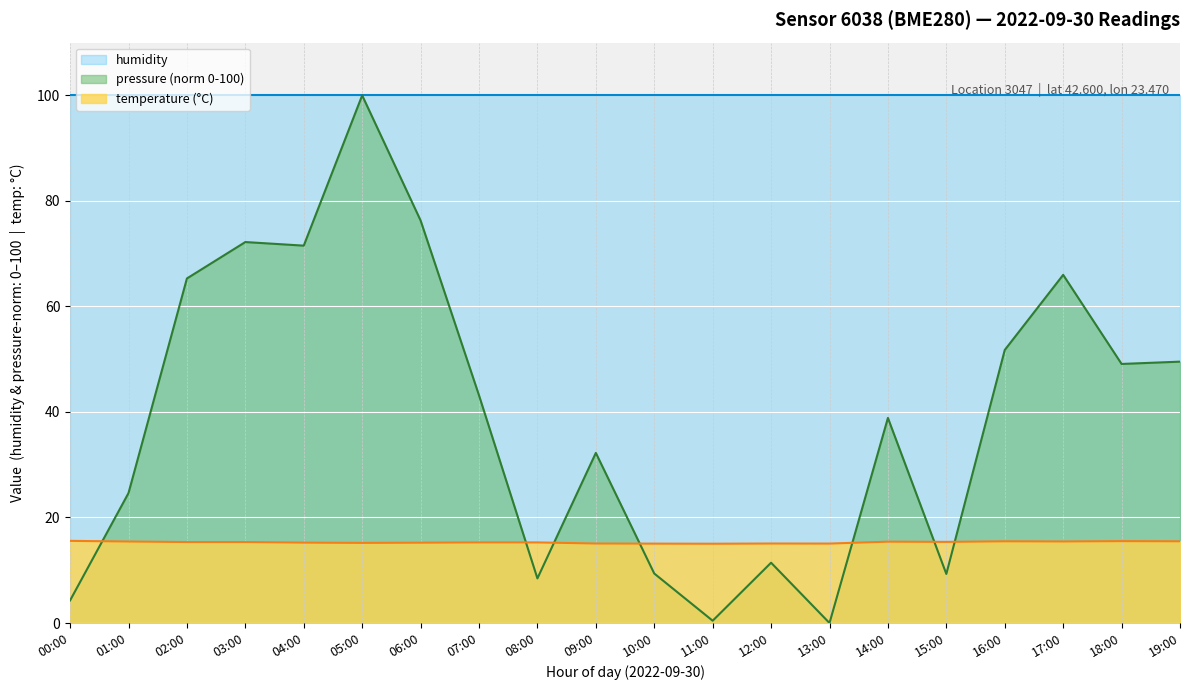

Is it true that pressure equals 15.2 at 08:00?

False